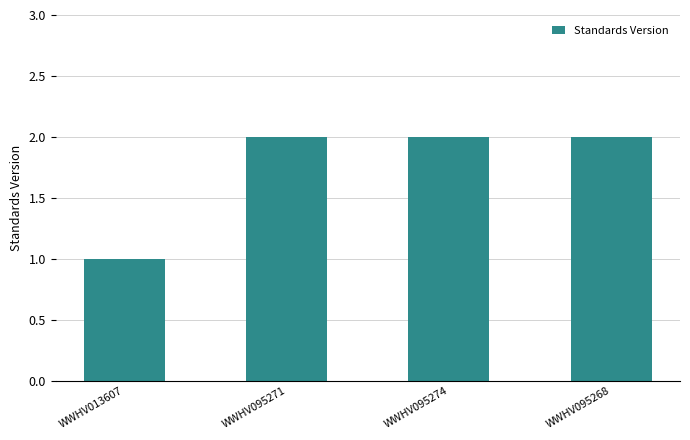

What is the ratio of the value at WWHV095271 to the value at WWHV013607?

2.0